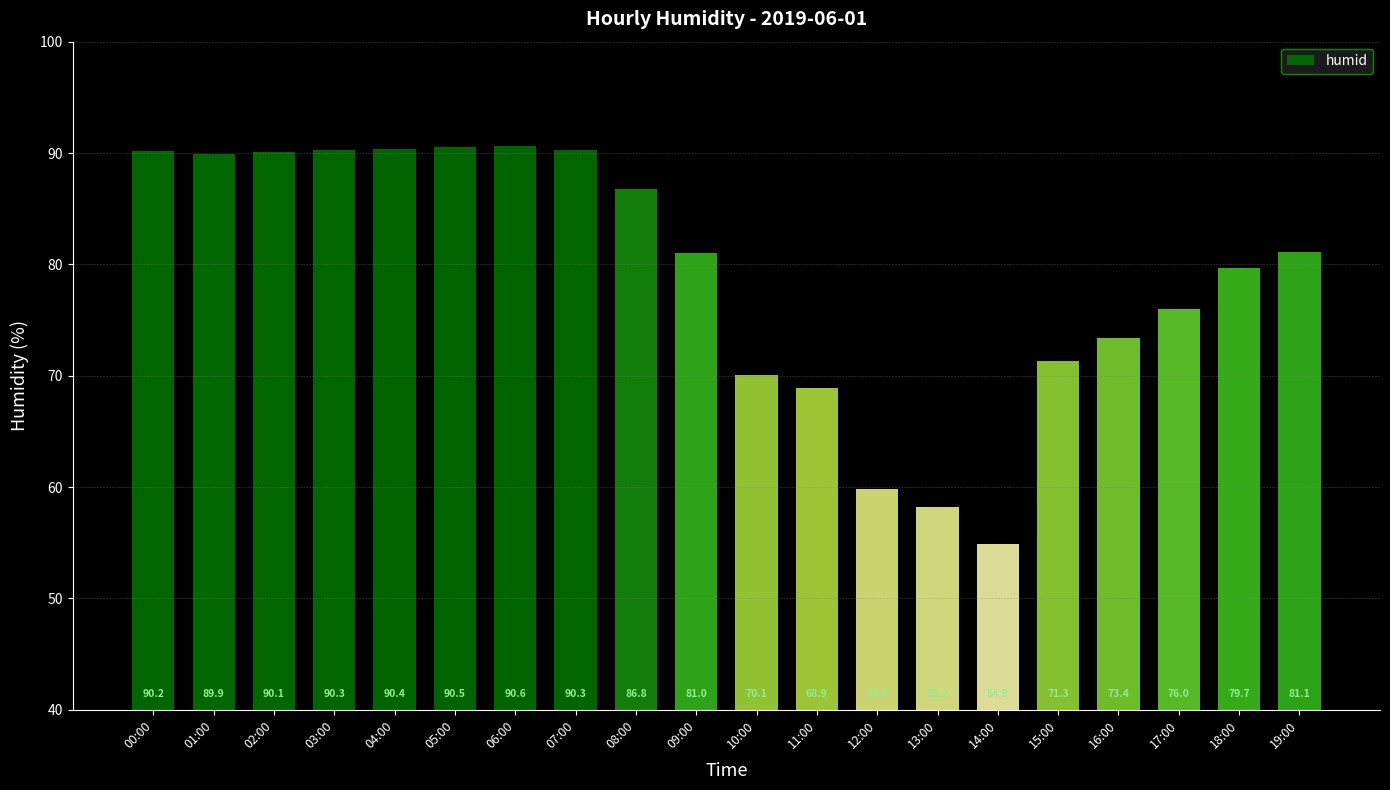

Which has a higher value, 07:00 or 01:00?

07:00